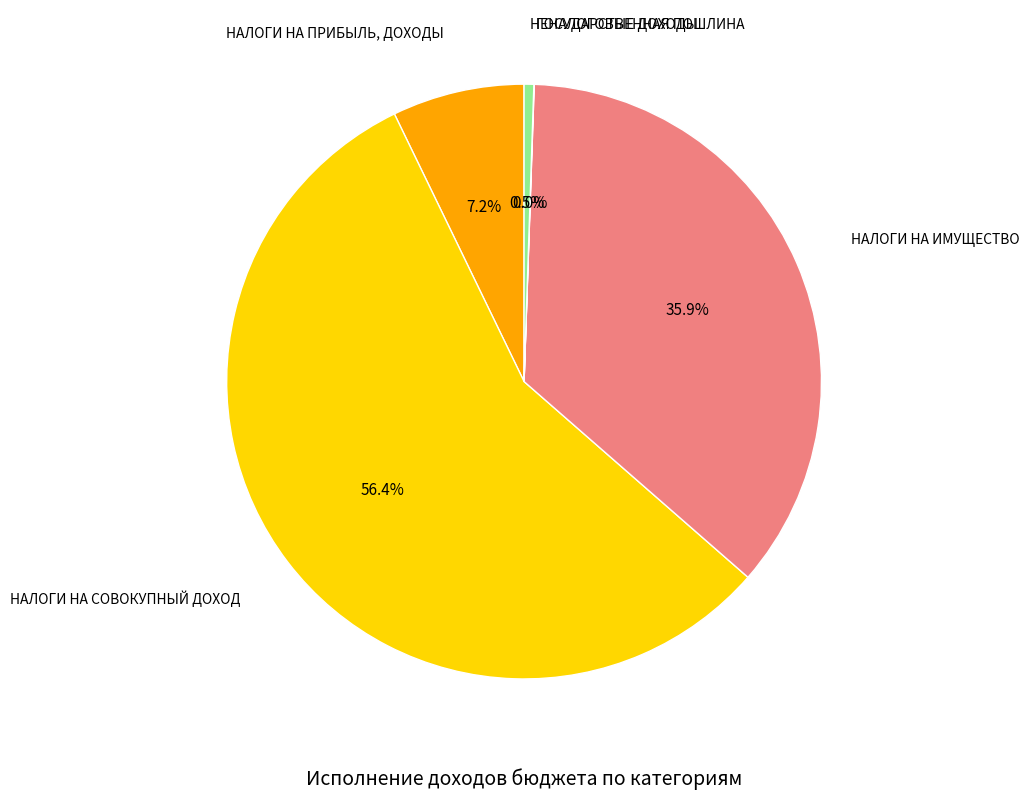

Does any single category account for the majority?

Yes